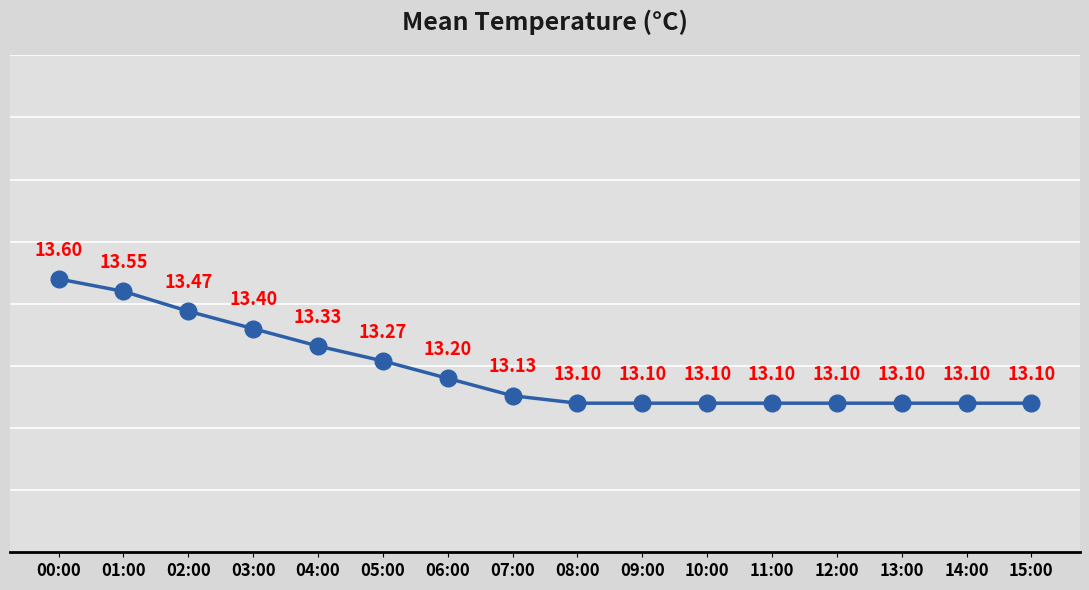

The chart shows a value of 3.0 at 01:00. True or false?

False